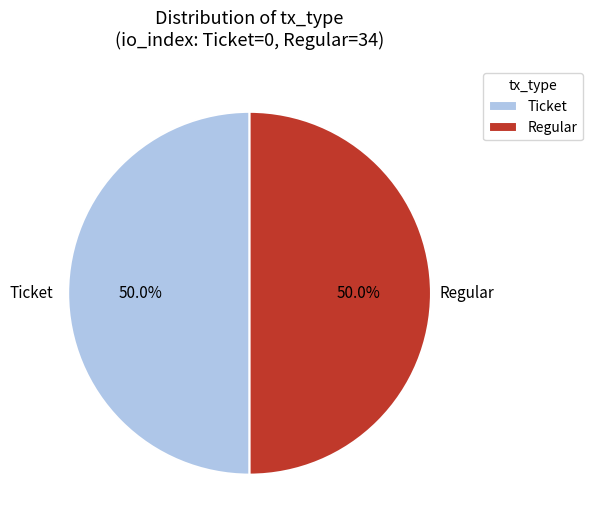

What is the ratio of the value at Regular to the value at Ticket?

1.0